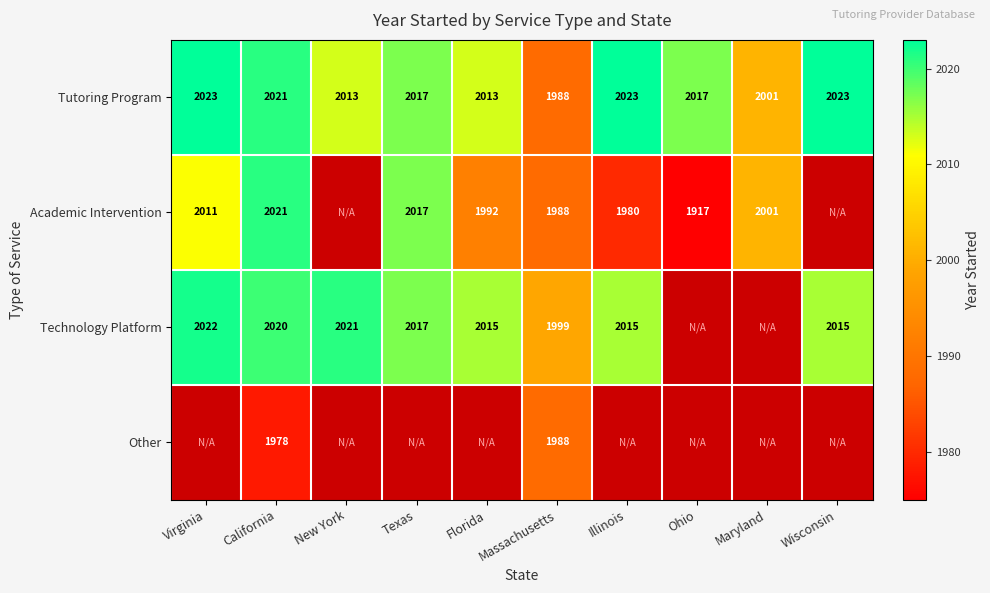

Count the number of data series in this chart.

4